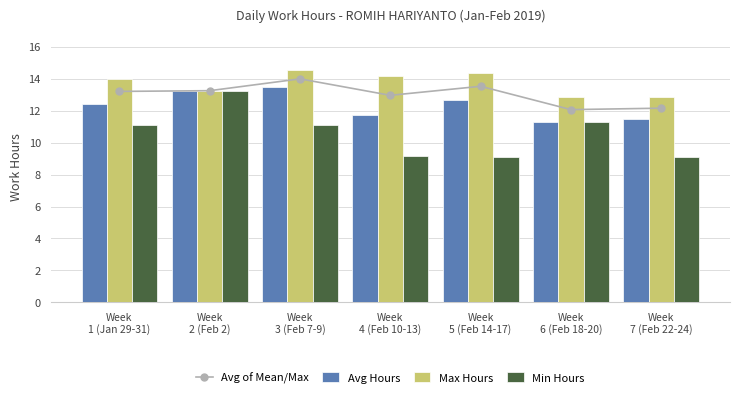

Reading left to right, what are all the values shown in this chart?

Avg of Mean/Max: 13.2	13.2	14.0	13.0	13.5	12.1	12.2
Avg Hours: 12.4	13.2	13.4	11.7	12.7	11.3	11.4
Max Hours: 14.0	13.2	14.5	14.2	14.4	12.9	12.9
Min Hours: 11.1	13.2	11.1	9.2	9.1	11.3	9.1